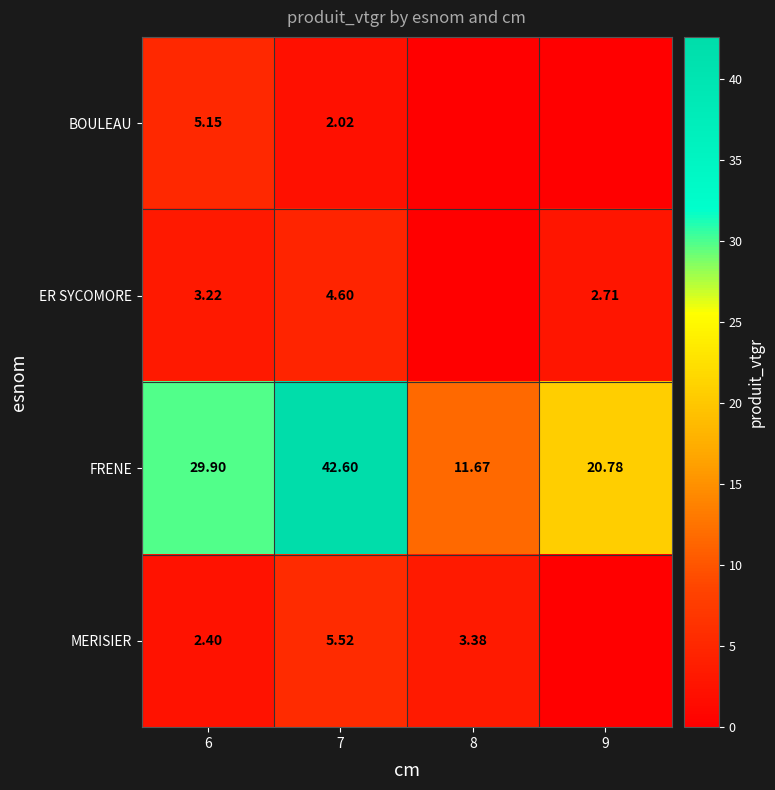

Is the value of ER SYCOMORE at 6 greater than the value of FRENE at 8?

No